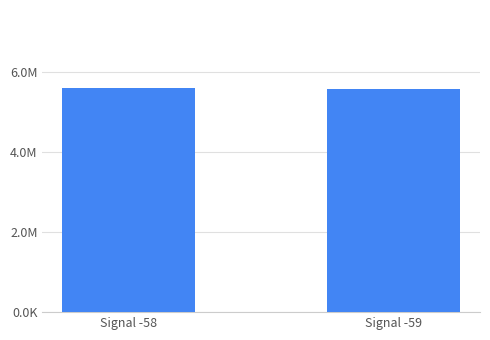

Are the bars horizontal?

No